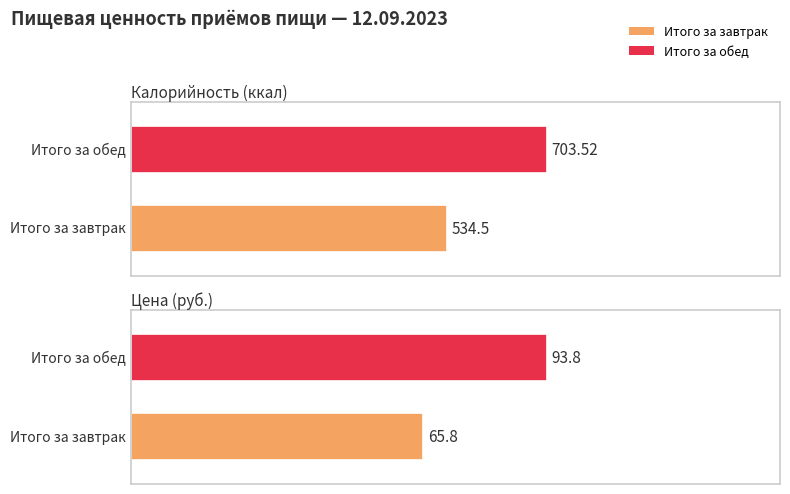

Are the bars grouped side by side (vs. stacked)?

Yes